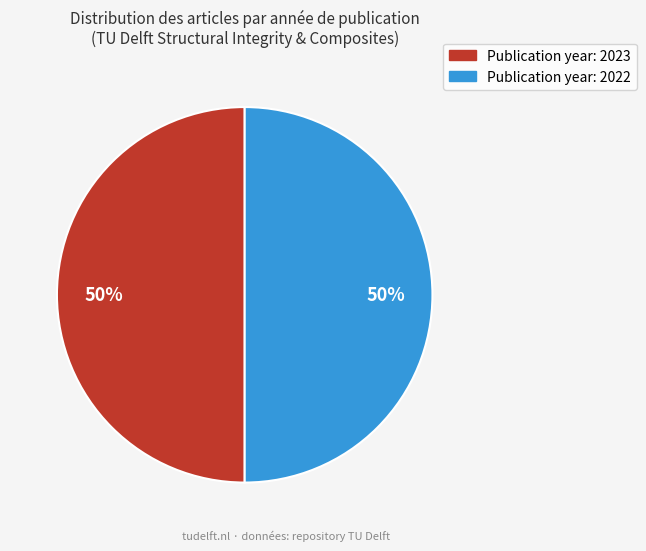

To the nearest percent, what is the average slice percentage?

50%